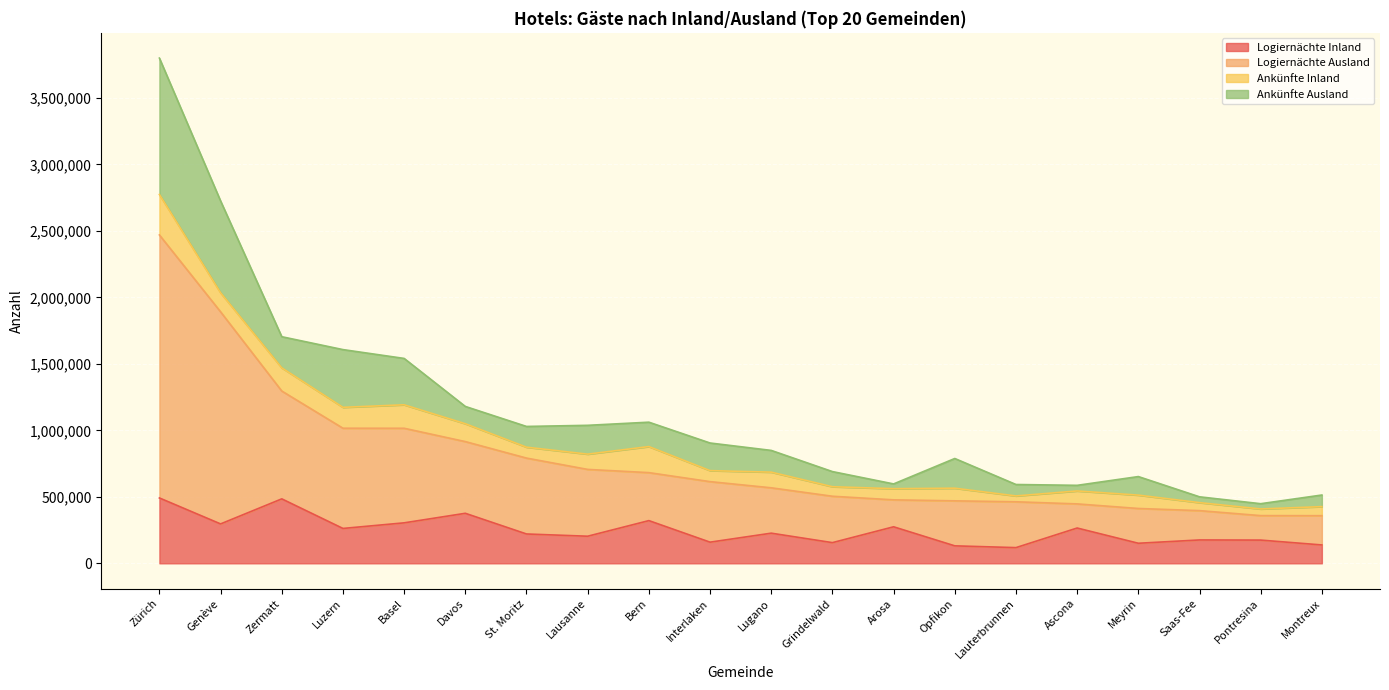

True or false: Logiernächte Ausland and Logiernächte Inland intersect in this chart.

False